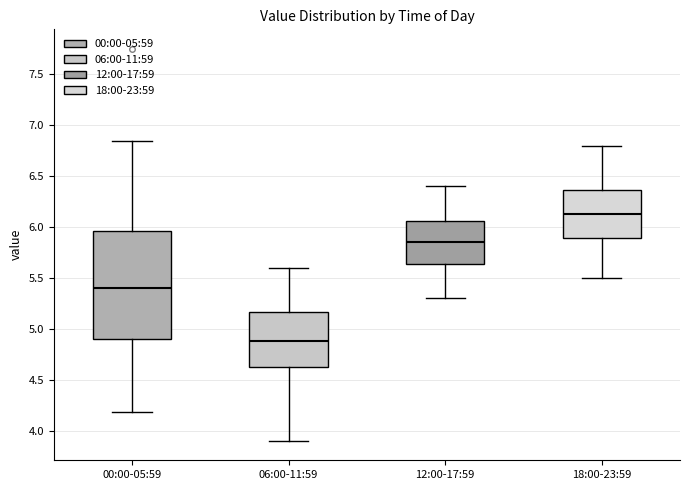

Reading left to right, read every box against the y-axis: the position of its median line, the range the box covers, and the ends of its whiskers. The values are not printed on the chart, so give them approximately, as read against the axis.

00:00-05:59: median 5.40, box 4.90 to 5.95, whiskers 4.20 to 6.85
06:00-11:59: median 4.90, box 4.60 to 5.15, whiskers 3.90 to 5.60
12:00-17:59: median 5.85, box 5.65 to 6.05, whiskers 5.30 to 6.40
18:00-23:59: median 6.15, box 5.90 to 6.35, whiskers 5.50 to 6.80